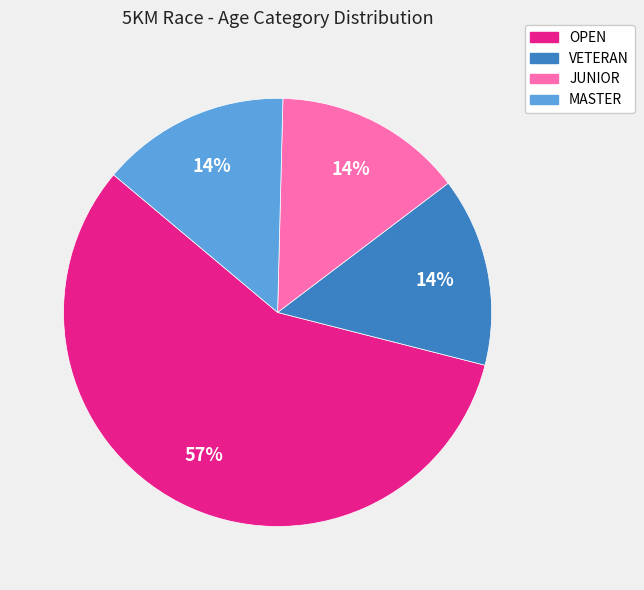

The MASTER slice represents 1% of the pie. True or false?

False